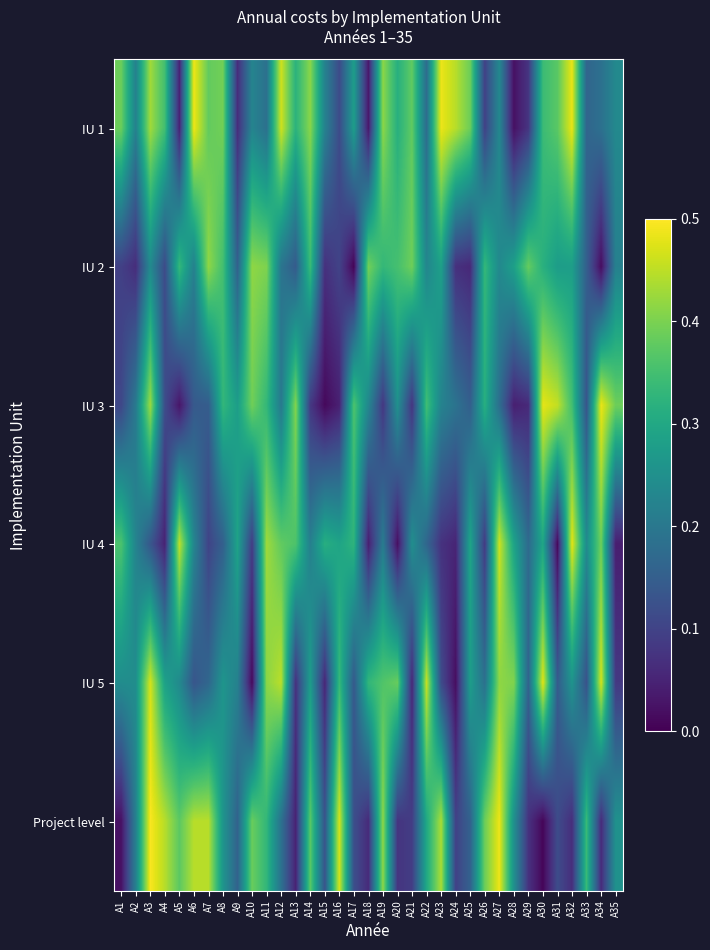

At which category is the sum across all series the highest?

A3